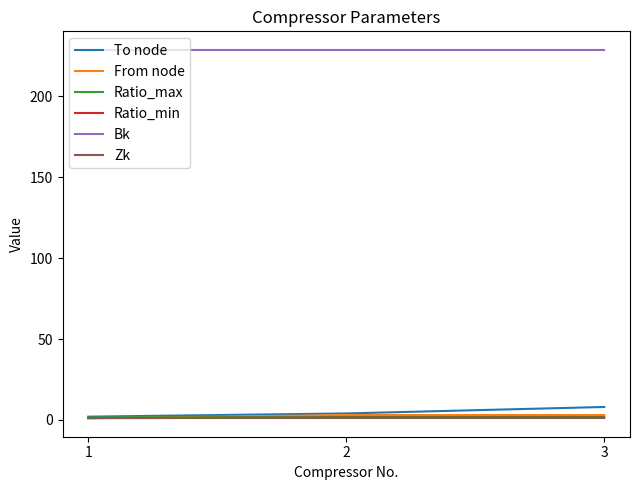

Which series has the largest total across all categories?

Bk